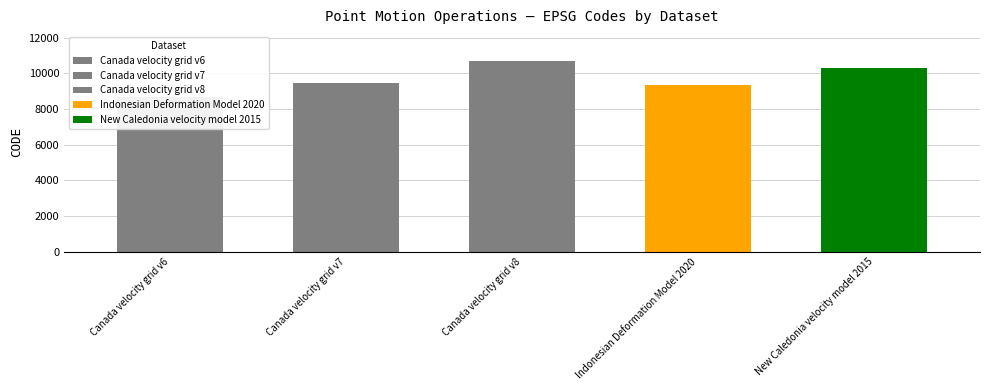

Where is the data nearest to the value 9691?

Canada velocity grid v7